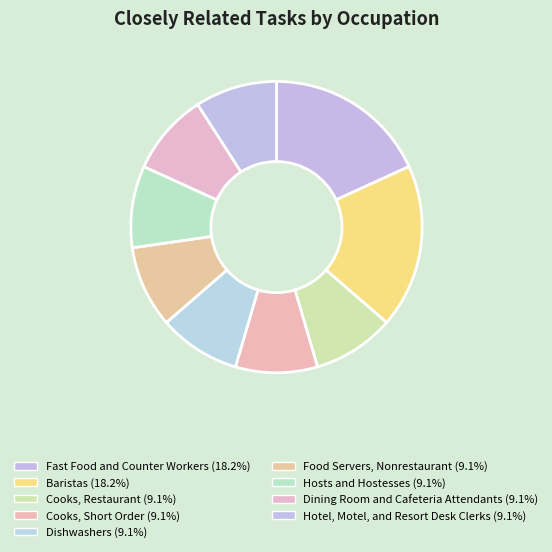

Approximately how many times larger is the value at Dining Room and Cafeteria Attendants compared to Hosts and Hostesses?

1.0